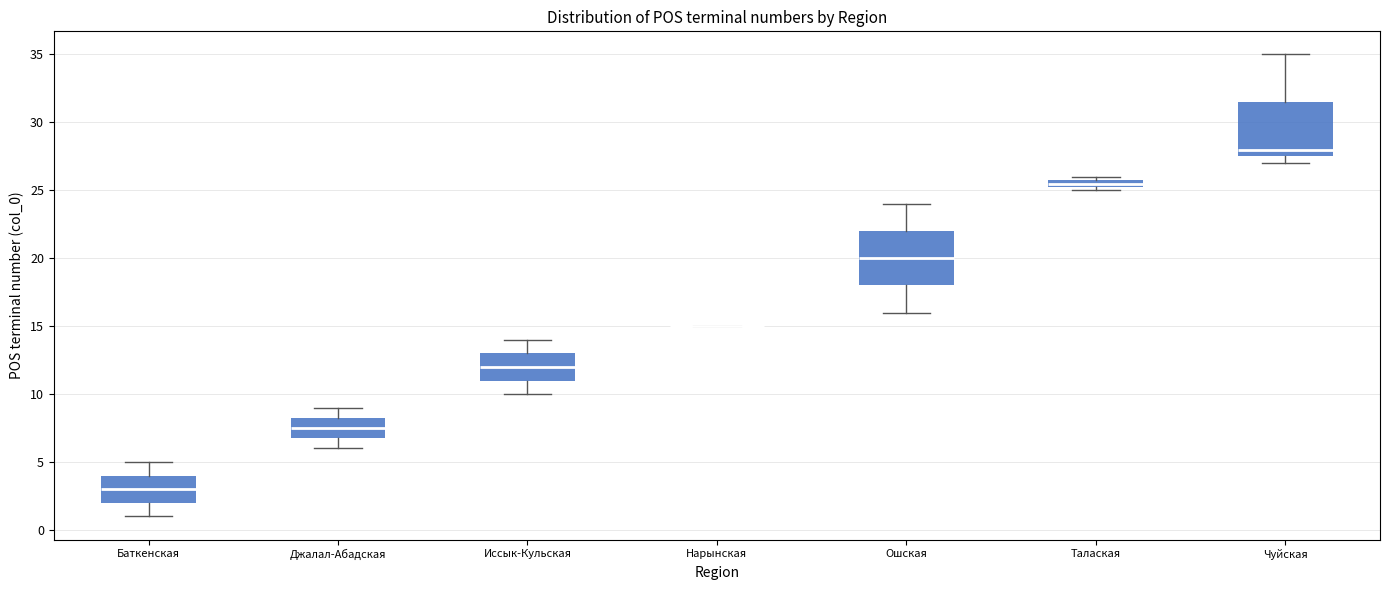

Where is the lower edge of the box for Чуйская on the y-axis? The values are not printed on the chart, so give them approximately, as read against the axis.

27.5